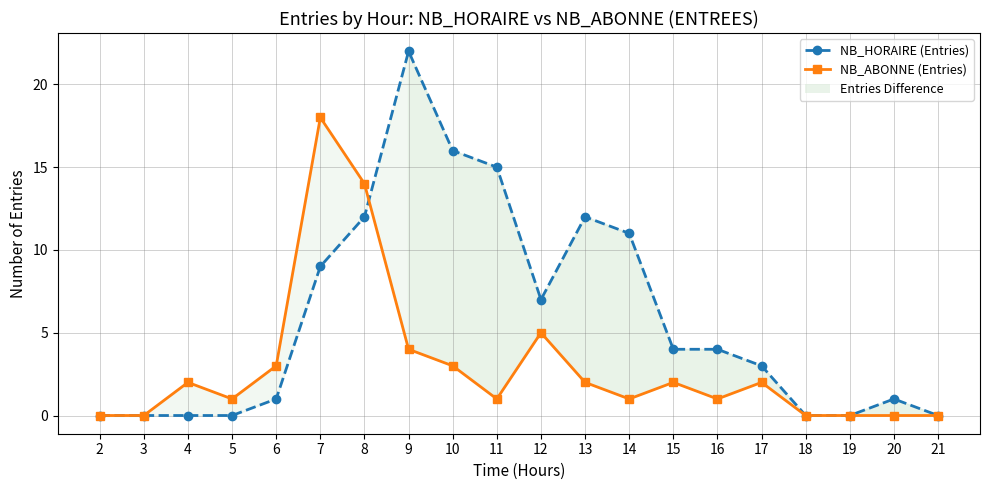

The value of NB_ABONNE (Entries) at 7 is 5. True or false?

False